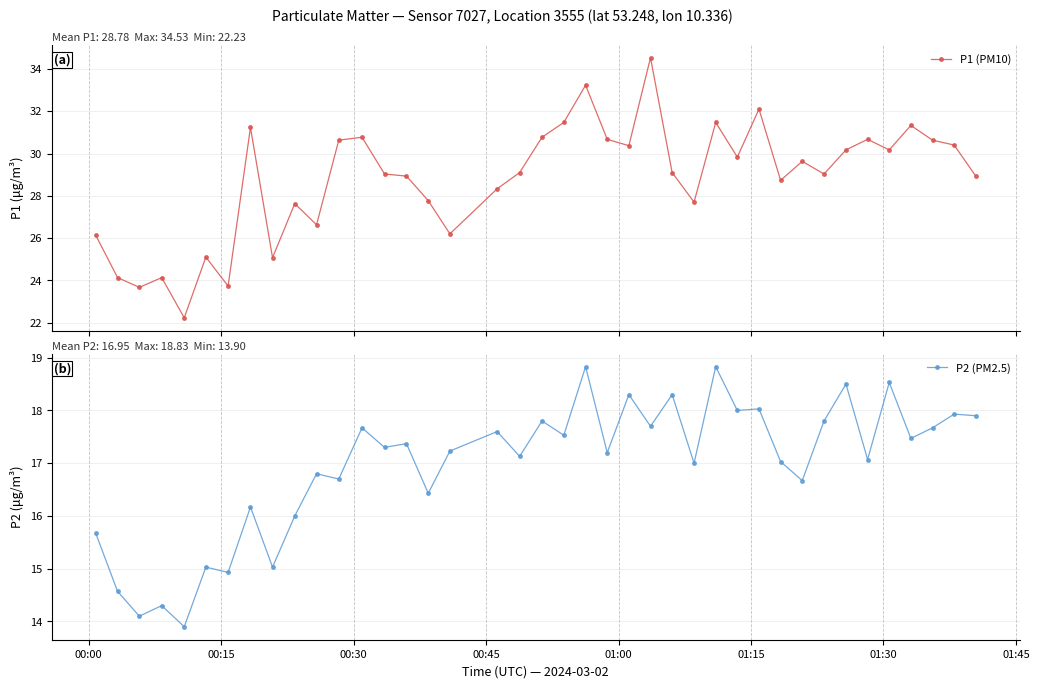

How many data points in P1 (PM10) are above 29?

23